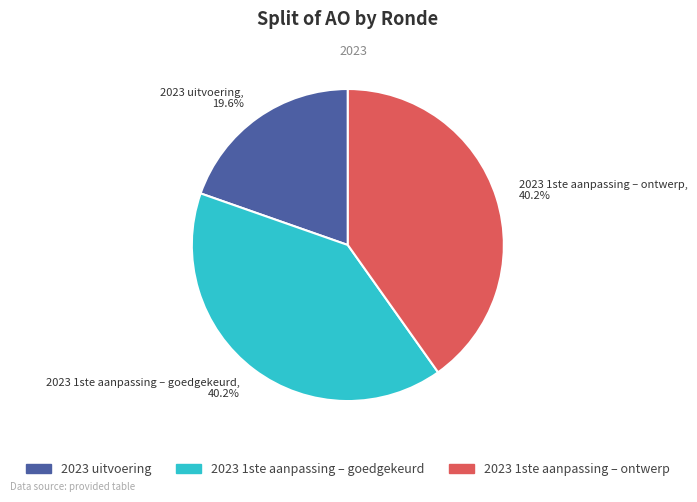

What percentage do 2023 1ste aanpassing – goedgekeurd and 2023 1ste aanpassing – ontwerp together represent?

80.4%